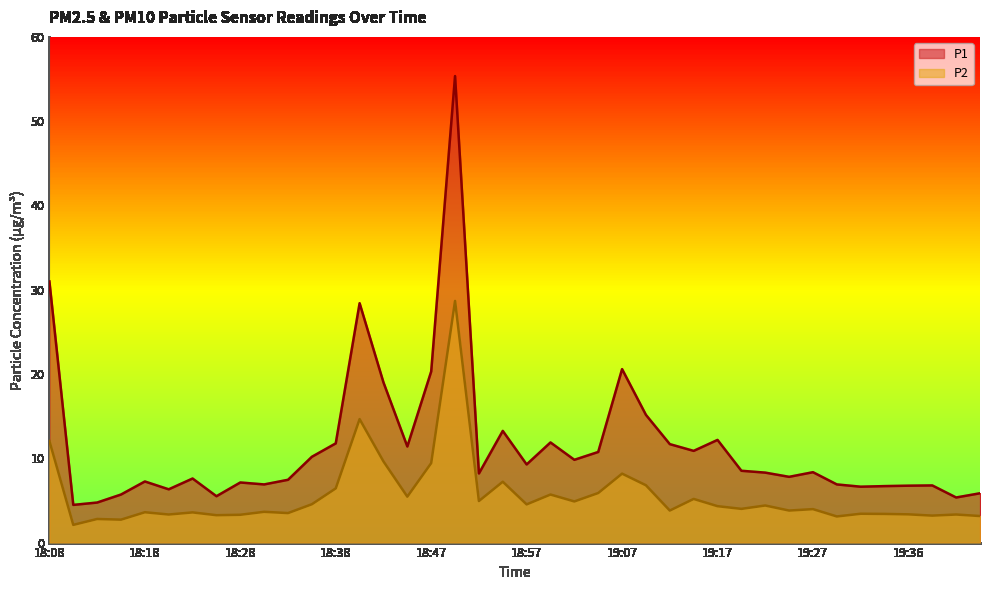

True or false: P1 and P2 cross at least once.

False